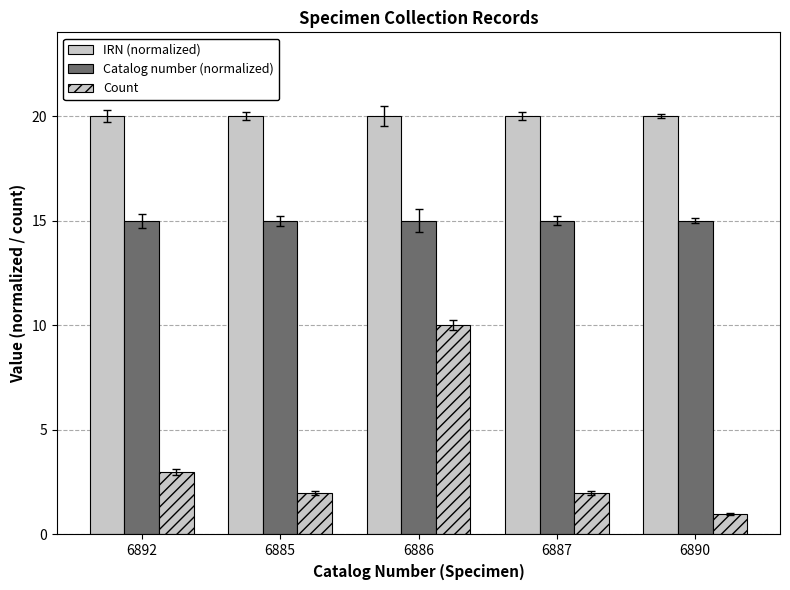

Rank the series by their maximum value, from lowest to highest.

Count, Catalog number (normalized), IRN (normalized)